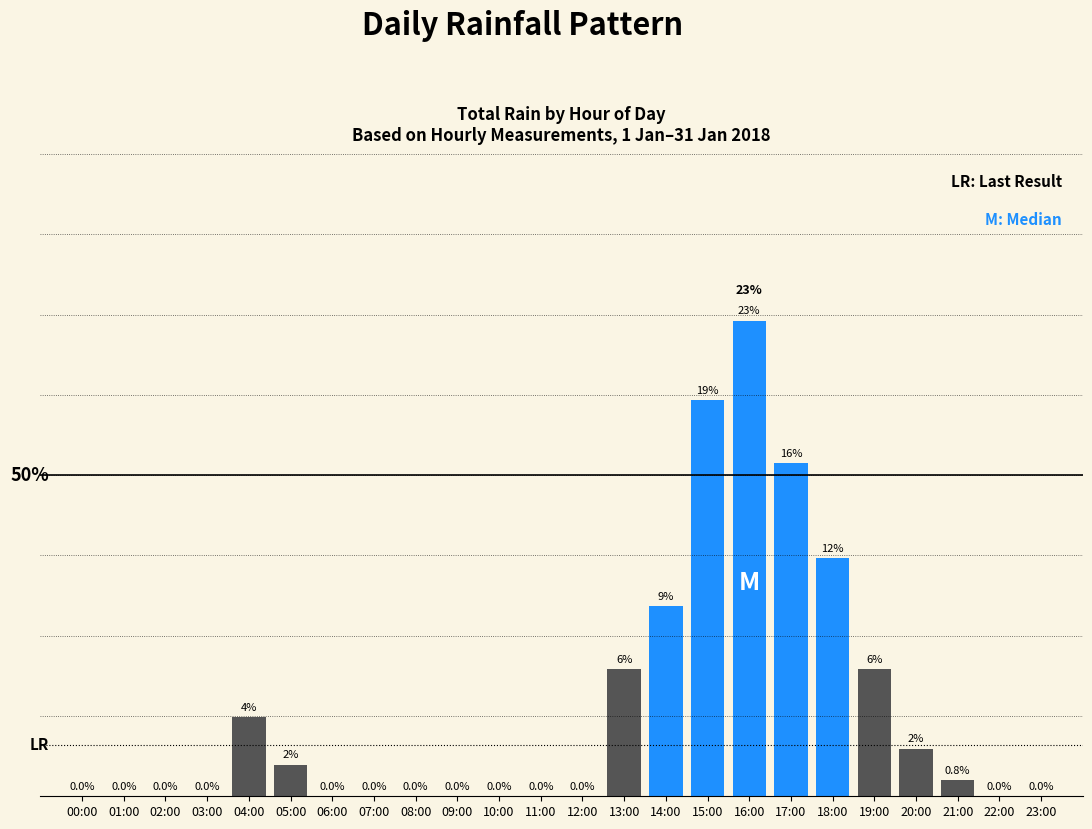

At which category does the chart reach its peak across all series?

16:00